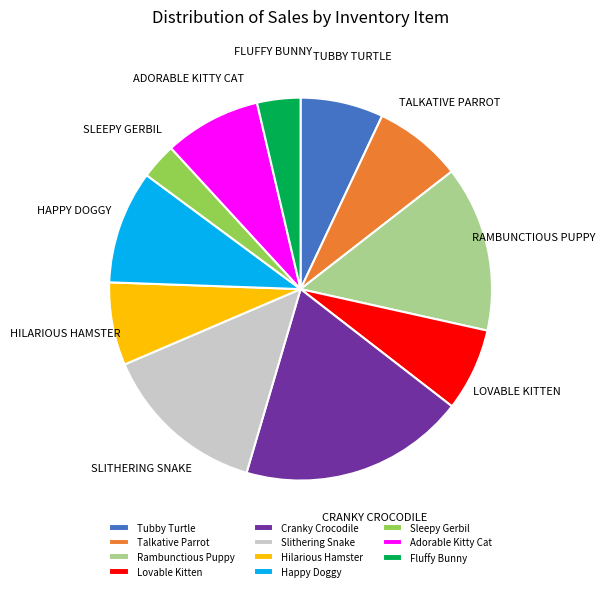

What is the smallest slice in the pie chart?

Sleepy Gerbil